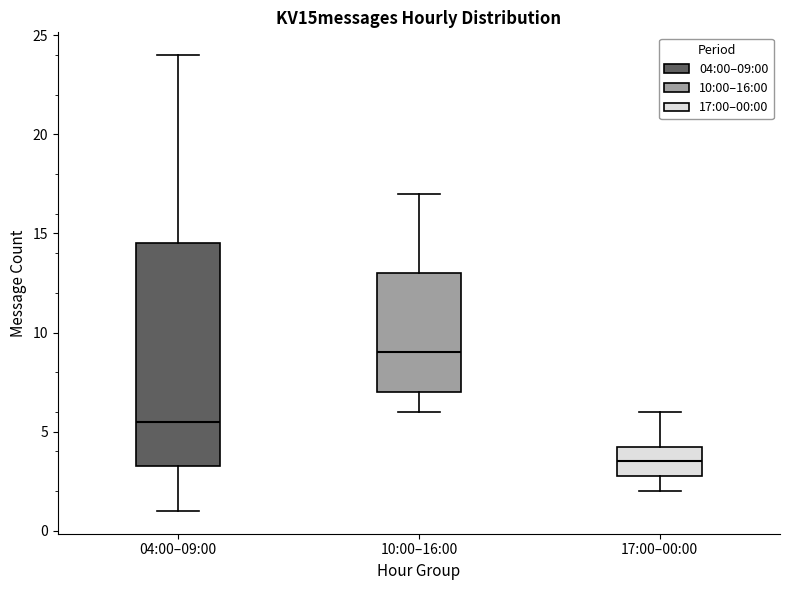

Reading left to right, read every box against the y-axis: the position of its median line, the range the box covers, and the ends of its whiskers. The values are not printed on the chart, so give them approximately, as read against the axis.

04:00–09:00: median 5.5, box 3.5 to 14.5, whiskers 1.0 to 24.0
10:00–16:00: median 9.0, box 7.0 to 13.0, whiskers 6.0 to 17.0
17:00–00:00: median 3.5, box 3.0 to 4.5, whiskers 2.0 to 6.0